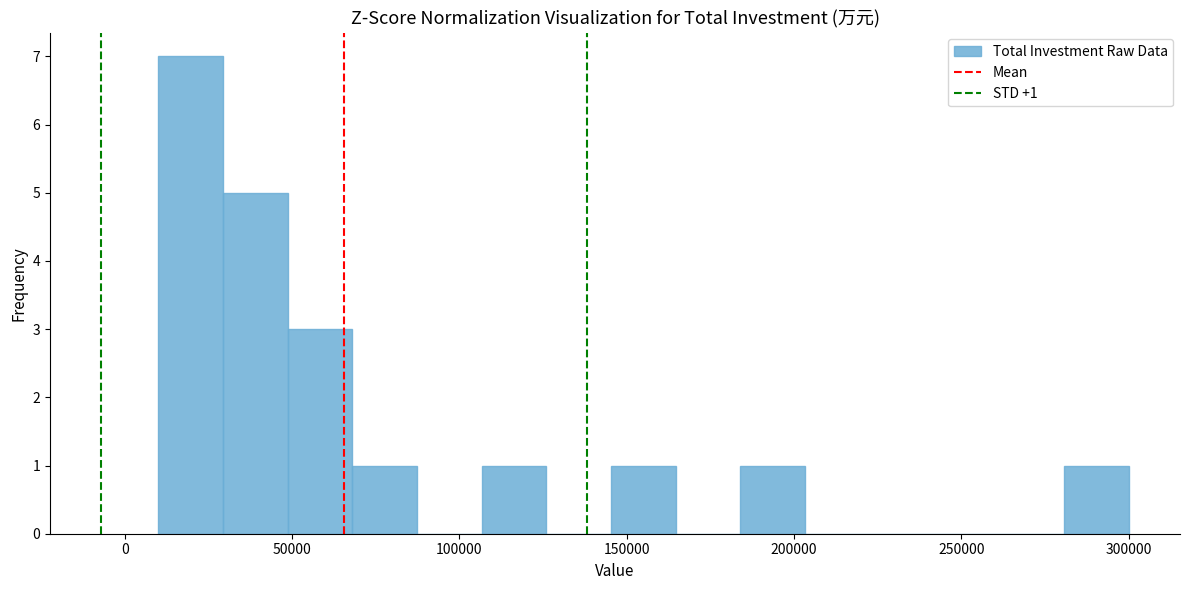

Read against the x-axis, roughly where is the centre of the tallest bar?

20000